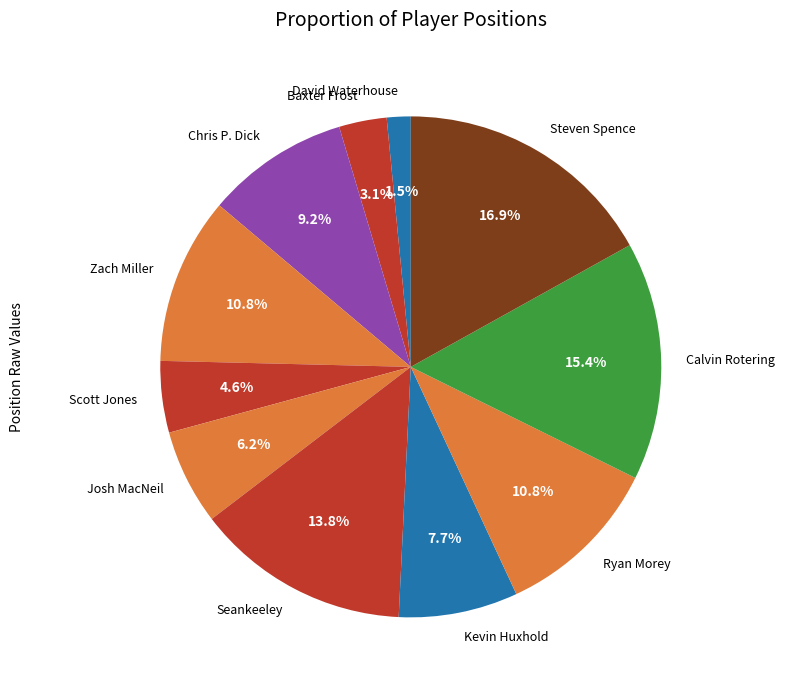

Is there a majority slice in this chart?

No